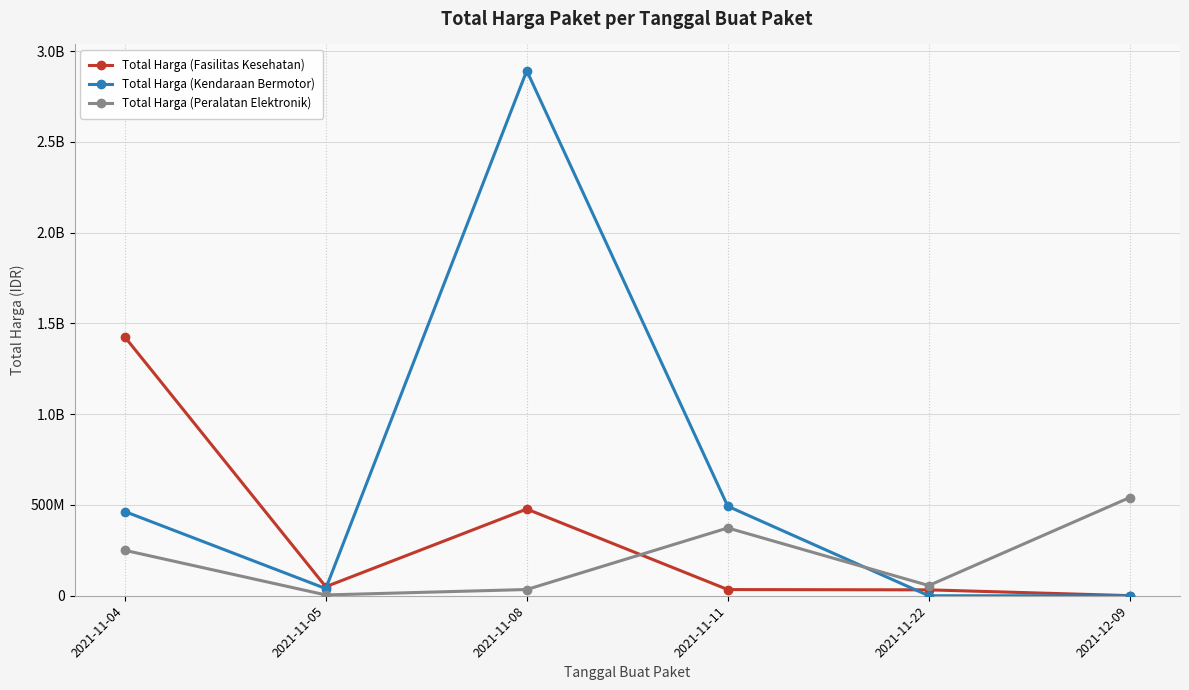

What is the label of the 2nd point from the left?

2021-11-05